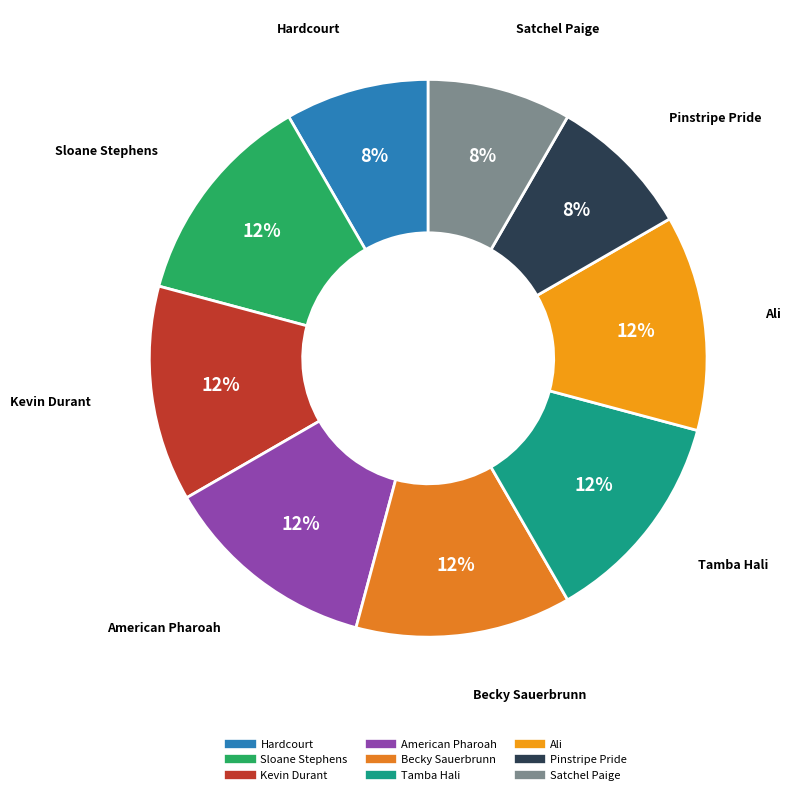

How many segments does this pie chart have?

9